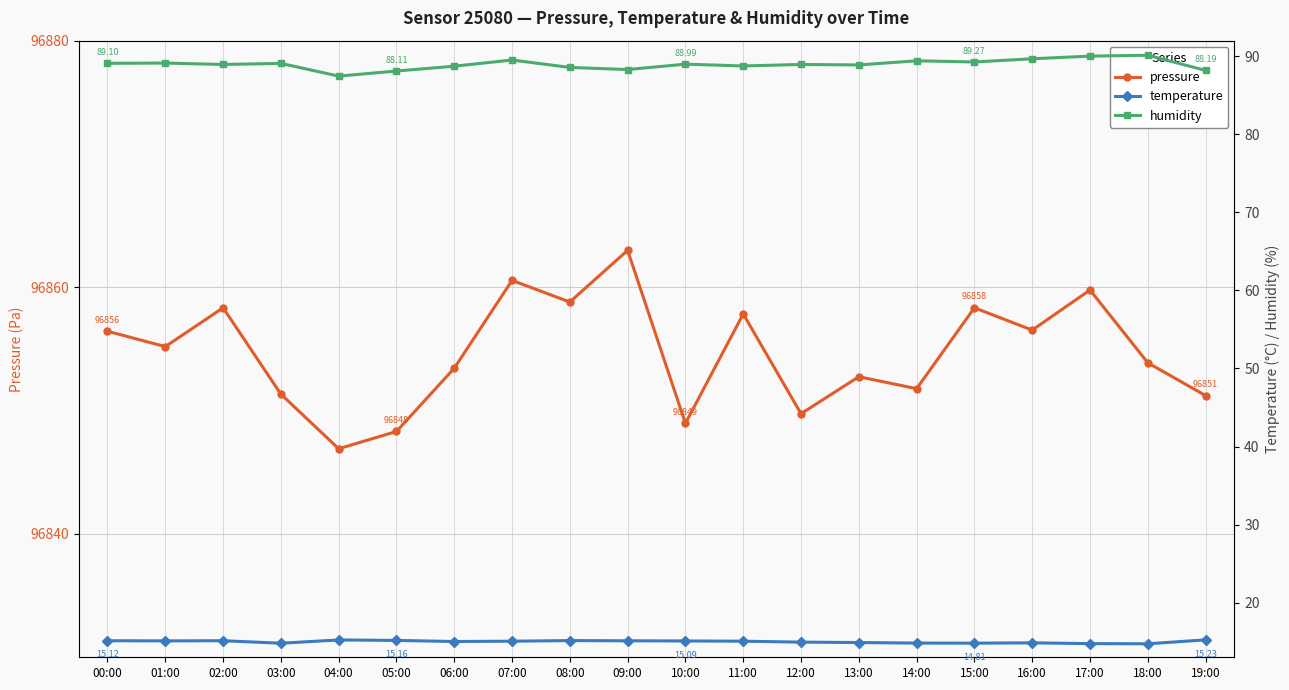

True or false: humidity and pressure cross at least once.

False